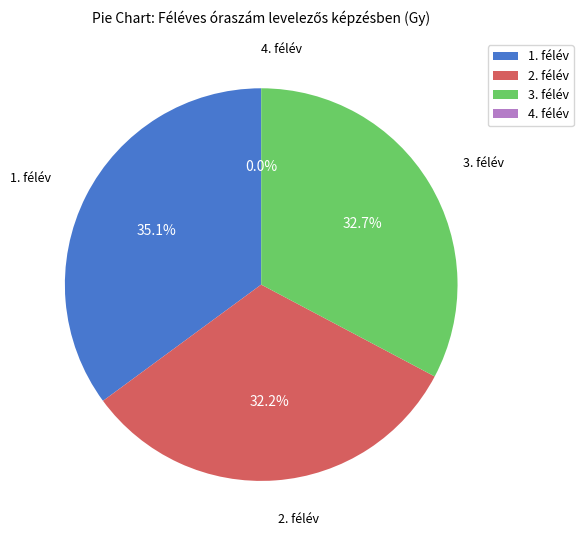

Which has a higher value, 4. félév or 1. félév?

1. félév